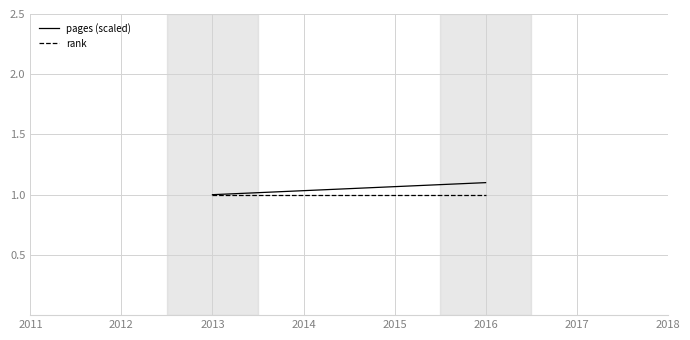

What is the value of the pages (scaled) point at the 2nd from the left?

1.1